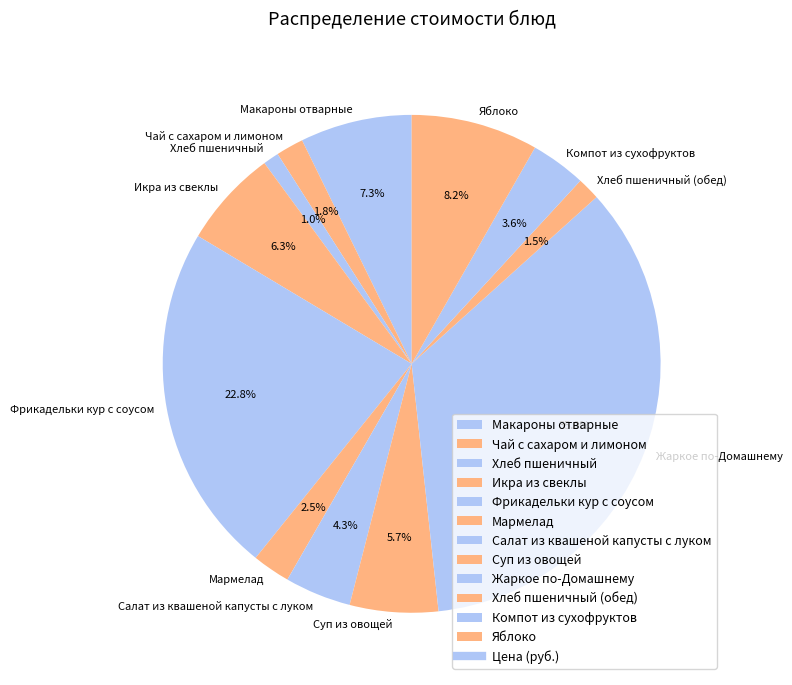

Does Яблоко account for over 50% of the chart?

No